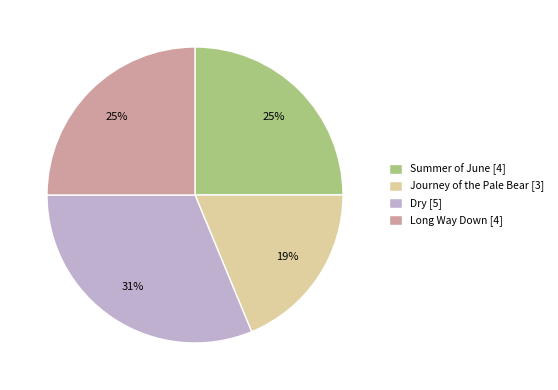

Count the number of slices in the pie.

4